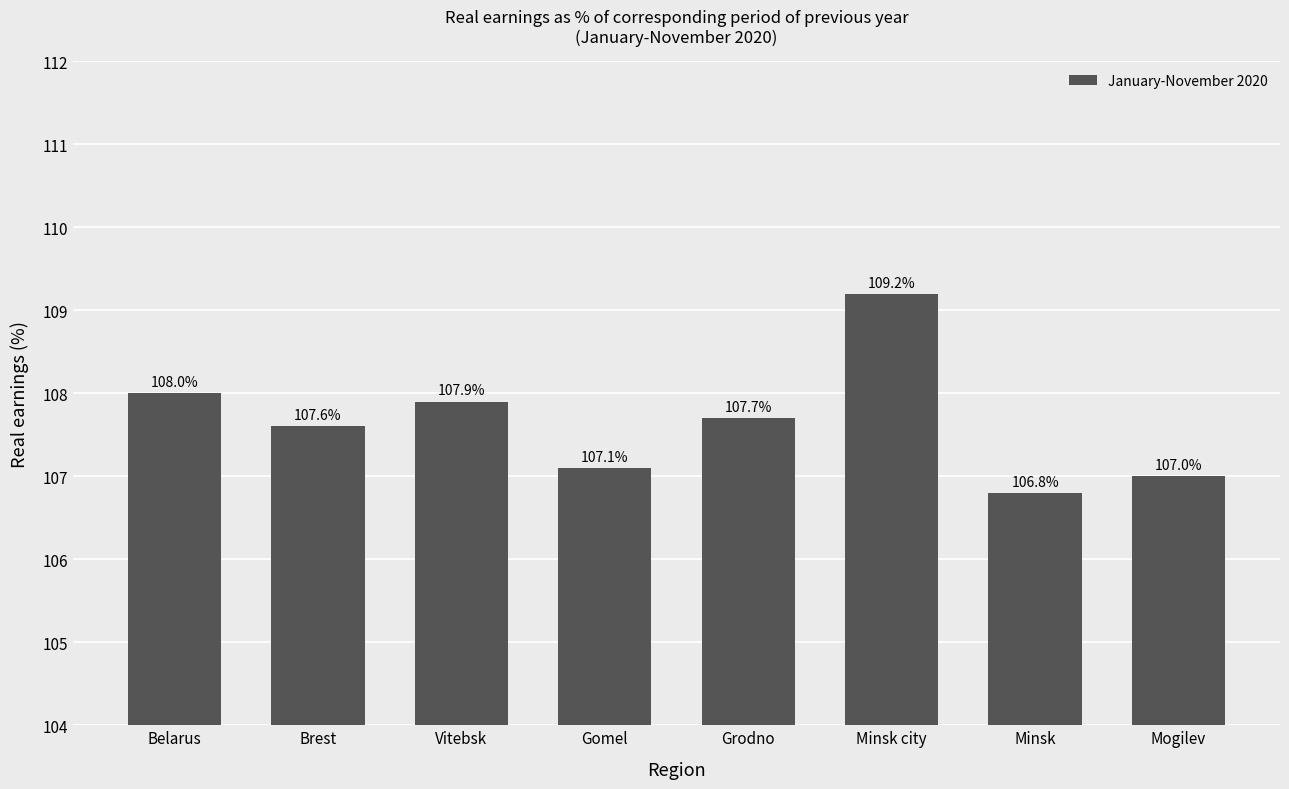

Rank the categories by value from lowest to highest.

Minsk, Mogilev, Gomel, Brest, Grodno, Vitebsk, Belarus, Minsk city